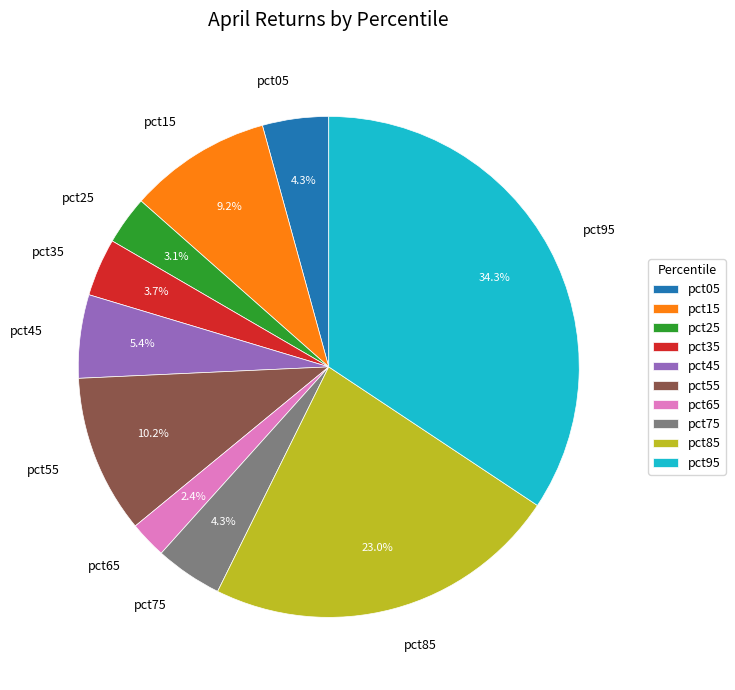

To the nearest percent, what is the combined percentage of pct95 and pct05?

39%